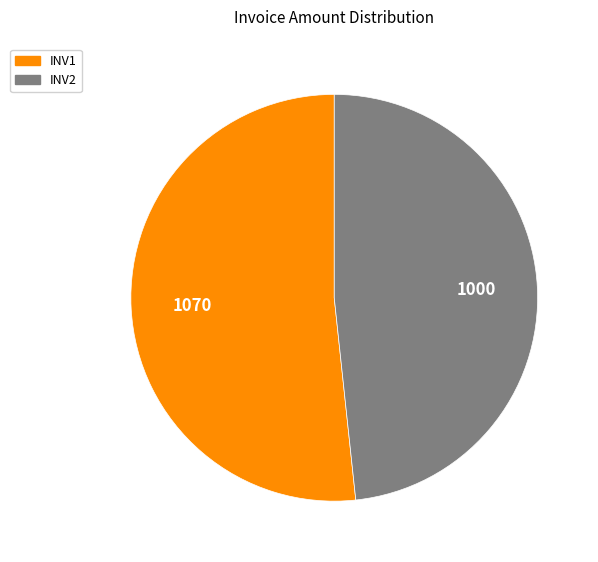

Is there a majority slice in this chart?

Yes